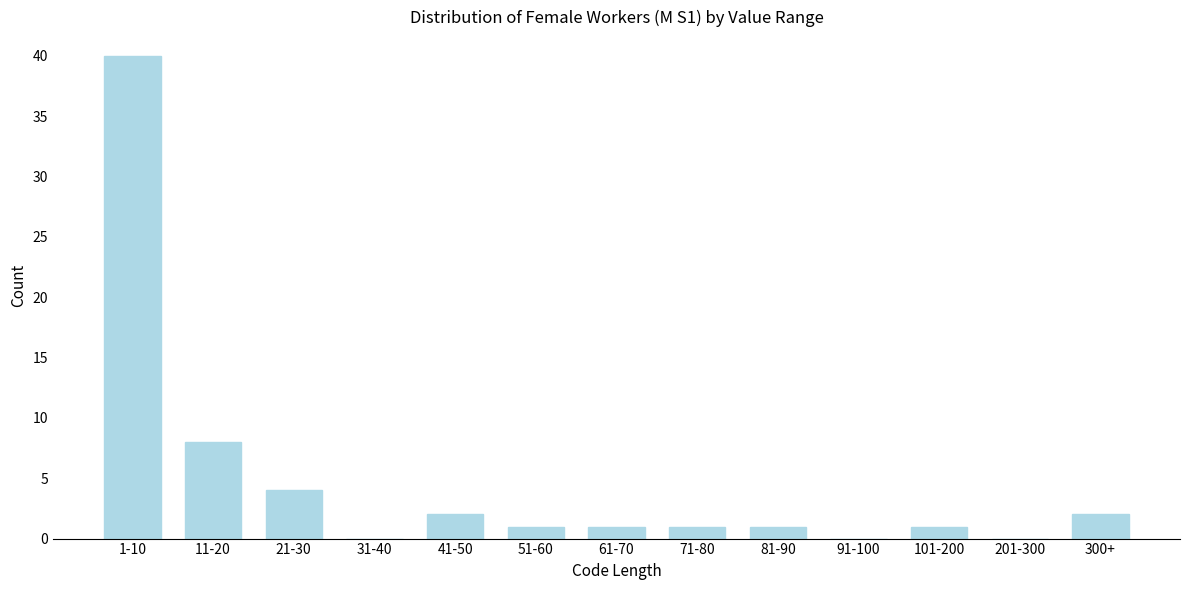

Reading left to right, extract all data points from this chart.

1-10=40	11-20=8	21-30=4	31-40=0	41-50=2	51-60=1	61-70=1	71-80=1	81-90=1	91-100=0	101-200=1	201-300=0	300+=2